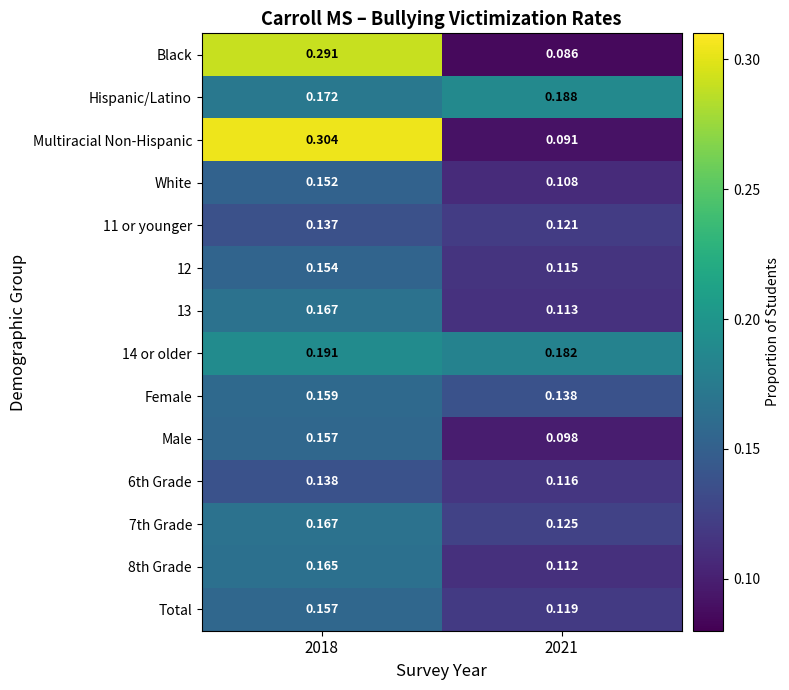

Is the value of 7th Grade at 2021 greater than the value of 12 at 2021?

Yes